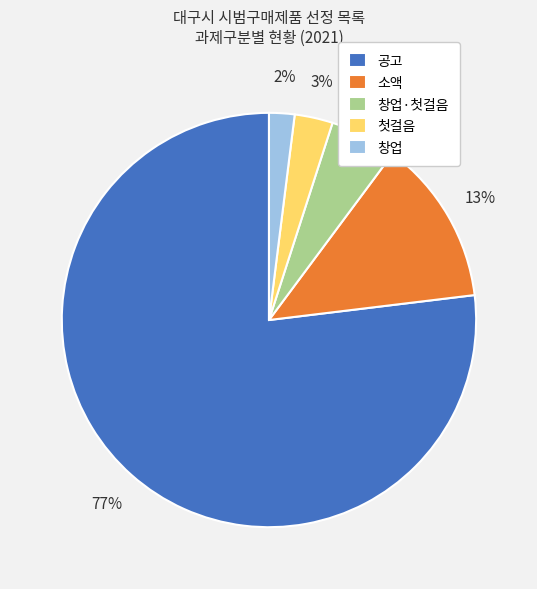

True or false: 소액 accounts for 13% of the total.

True